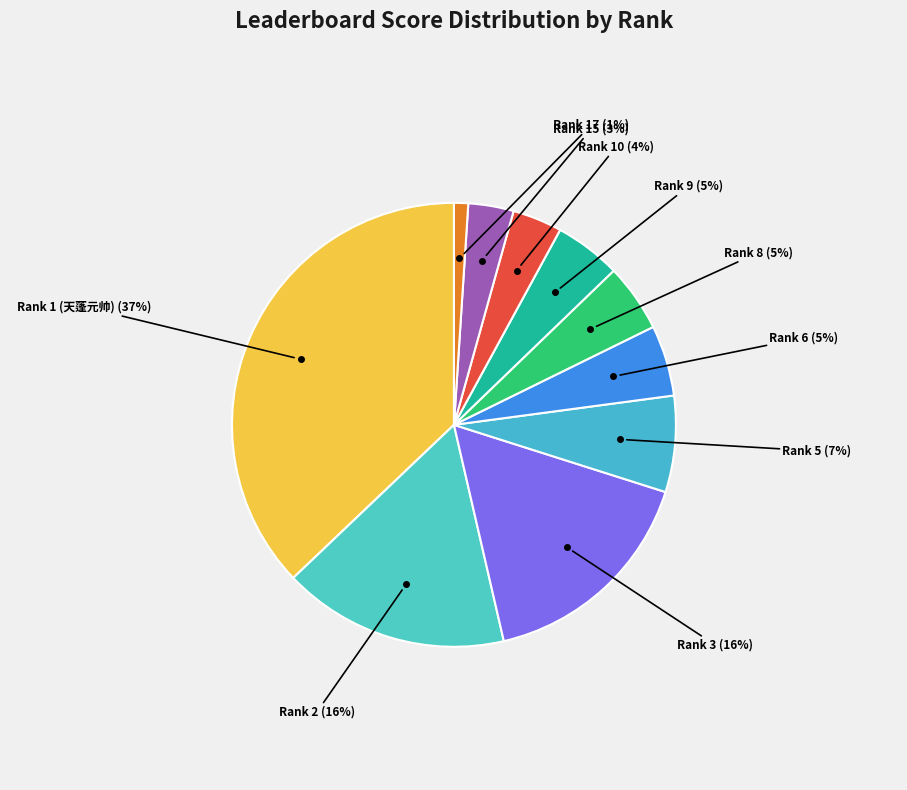

How many slices are in this pie chart?

10